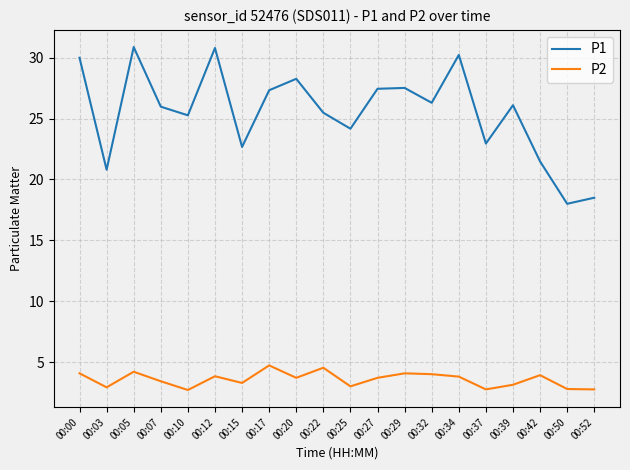

True or false: P1 and P2 intersect in this chart.

False